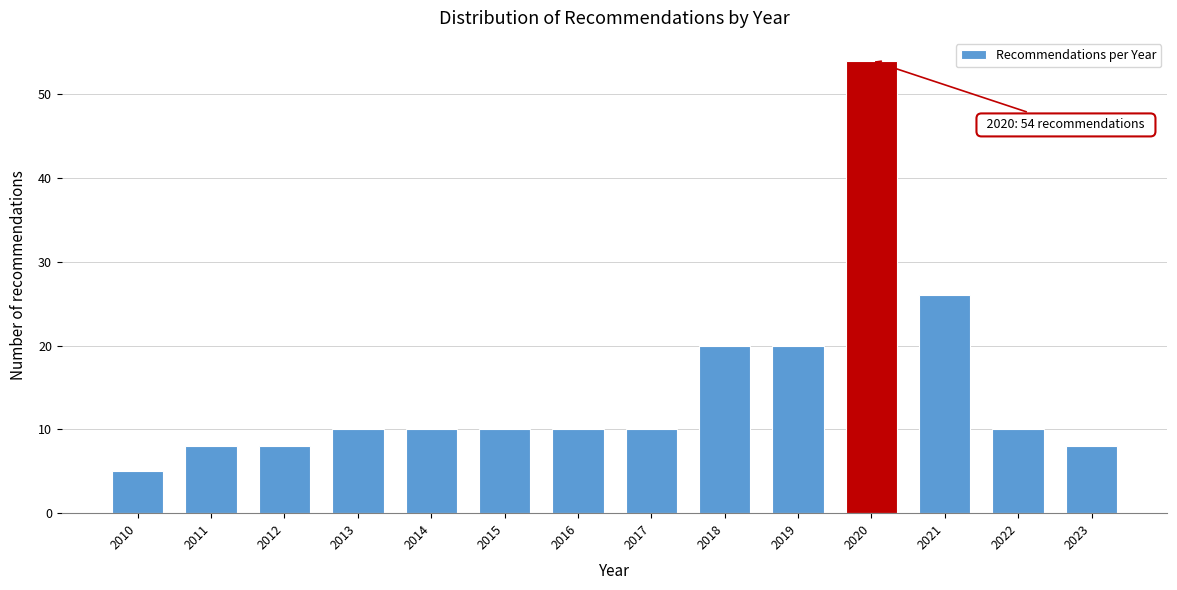

Reading right to left, list all the values displayed in this chart.

8	10	26	54	20	20	10	10	10	10	10	8	8	5